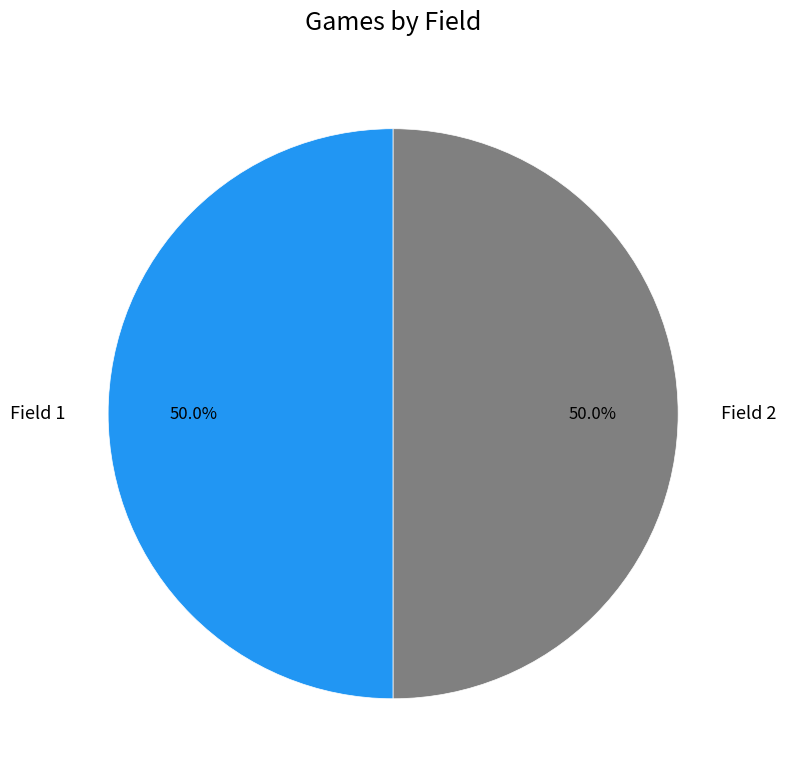

Do Field 2 and Field 1 together represent more than half of the pie?

Yes